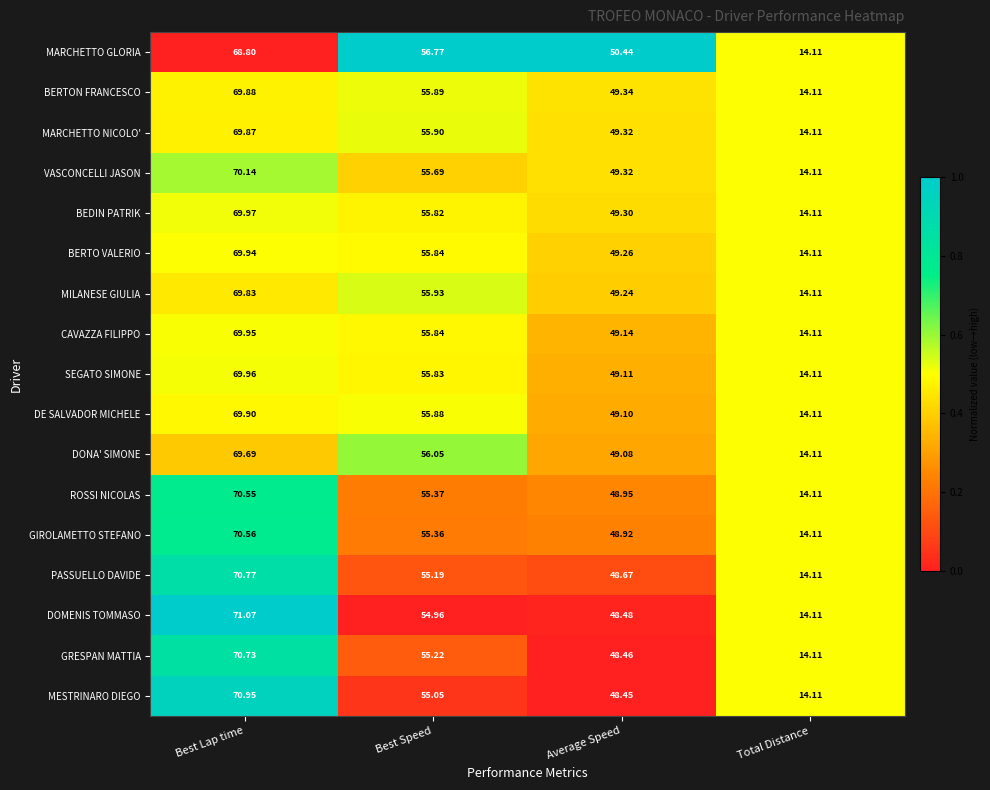

Which series has the largest total across all categories?

MARCHETTO GLORIA